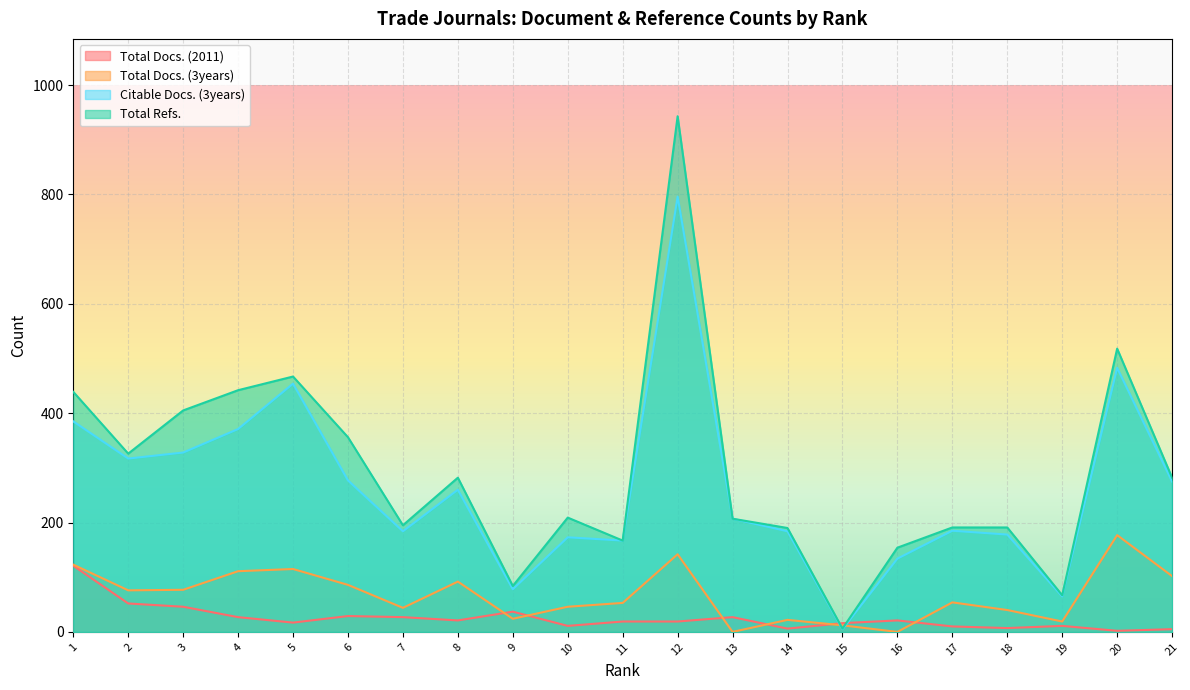

What is the spread (max minus min) of values at 10?

198